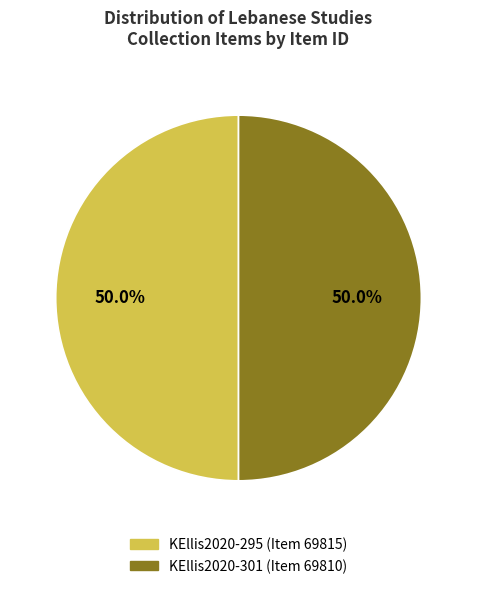

What is the total percentage of KEllis2020-295 (Item 69815) and KEllis2020-301 (Item 69810)?

100.0%